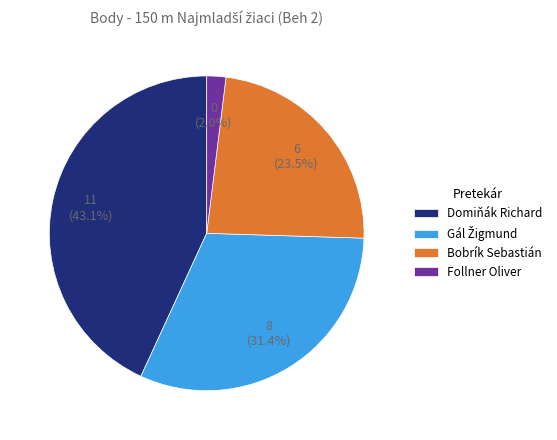

Does any single category account for the majority?

No